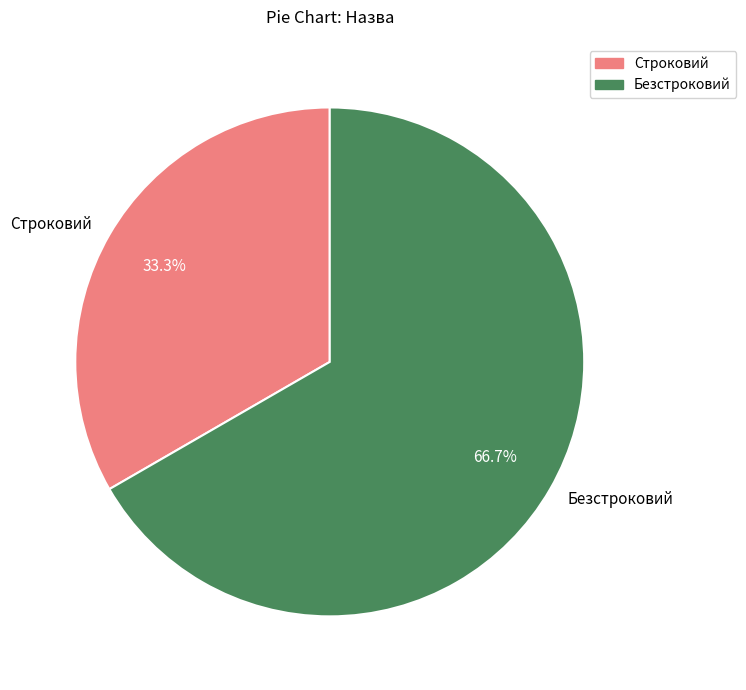

What is the majority slice?

Безстроковий